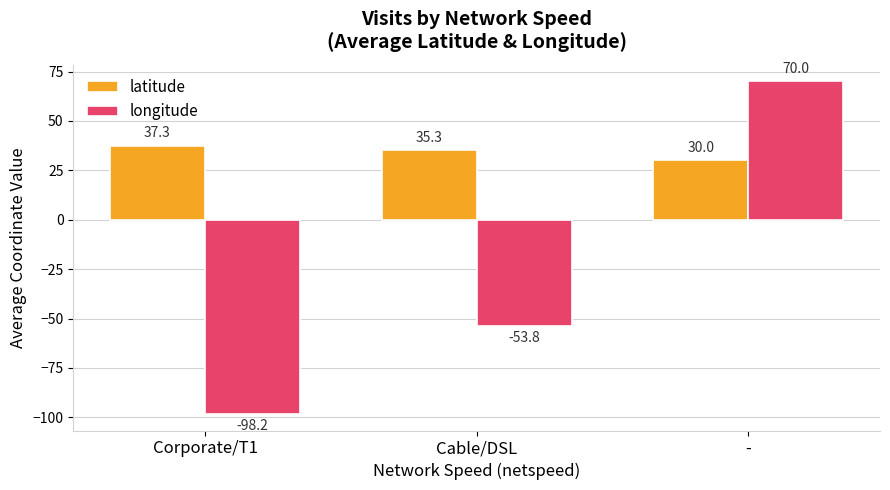

What is the label of the 2nd bar from the left?

Cable/DSL